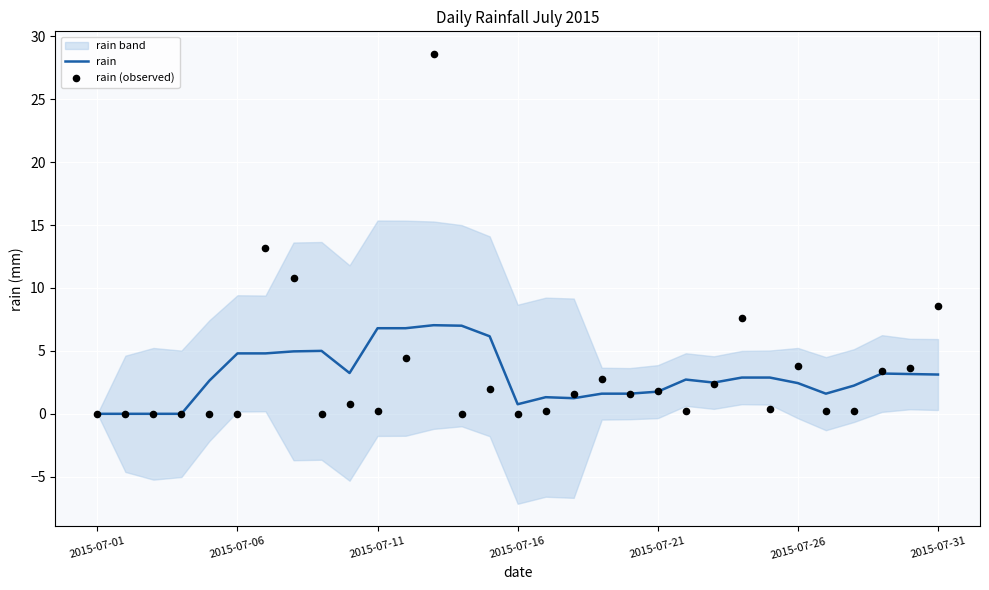

Which series has the largest total across all categories?

rain (observed)